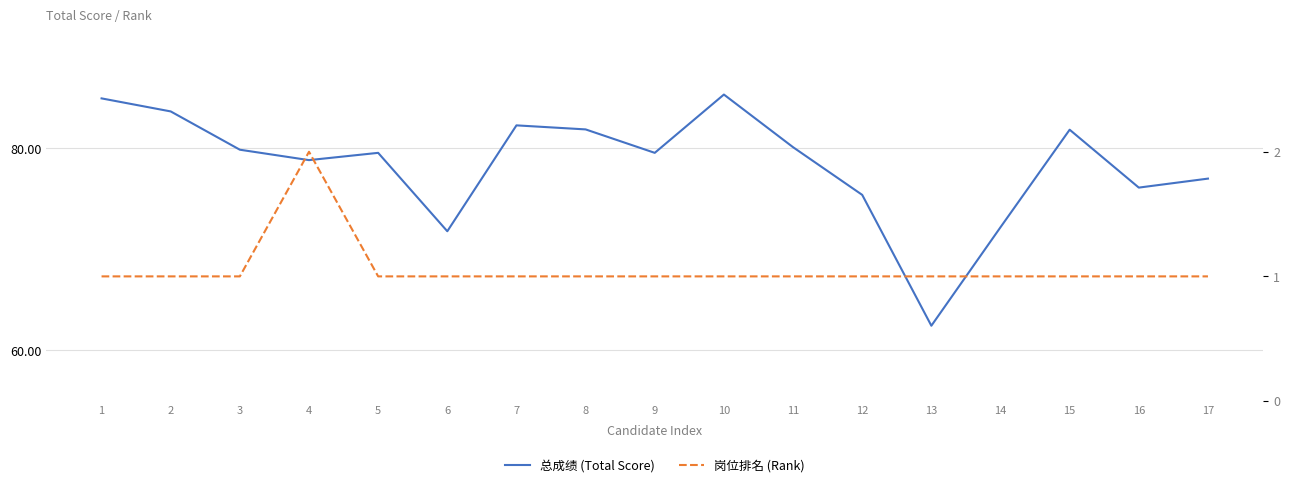

True or false: 岗位排名 (Rank) and 总成绩 (Total Score) intersect in this chart.

False